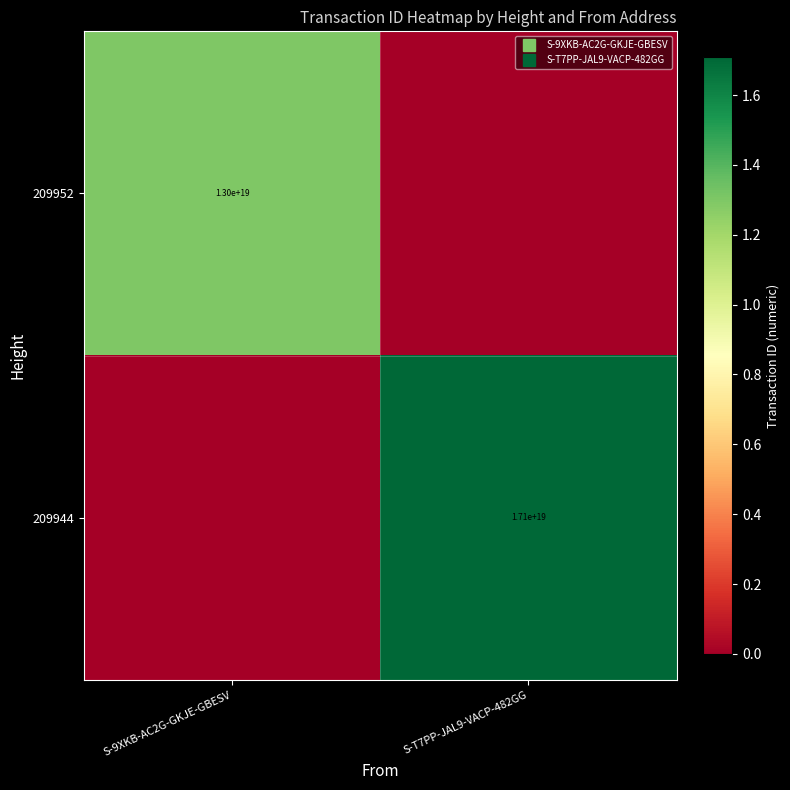

How many categories are shown in the chart?

2